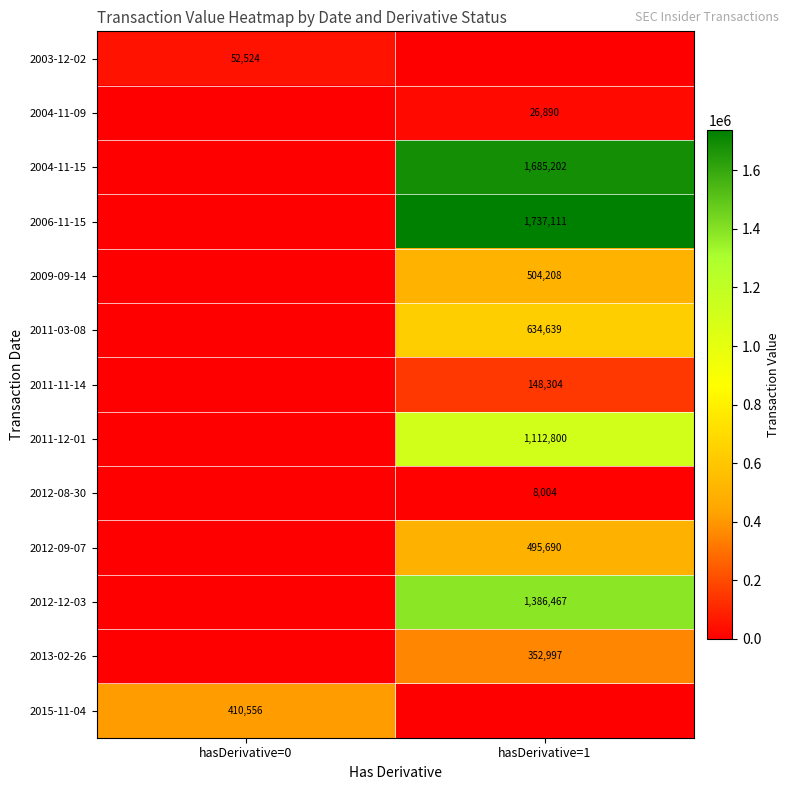

True or false: 2015-11-04 has a value of 661238 at hasDerivative=0.

False